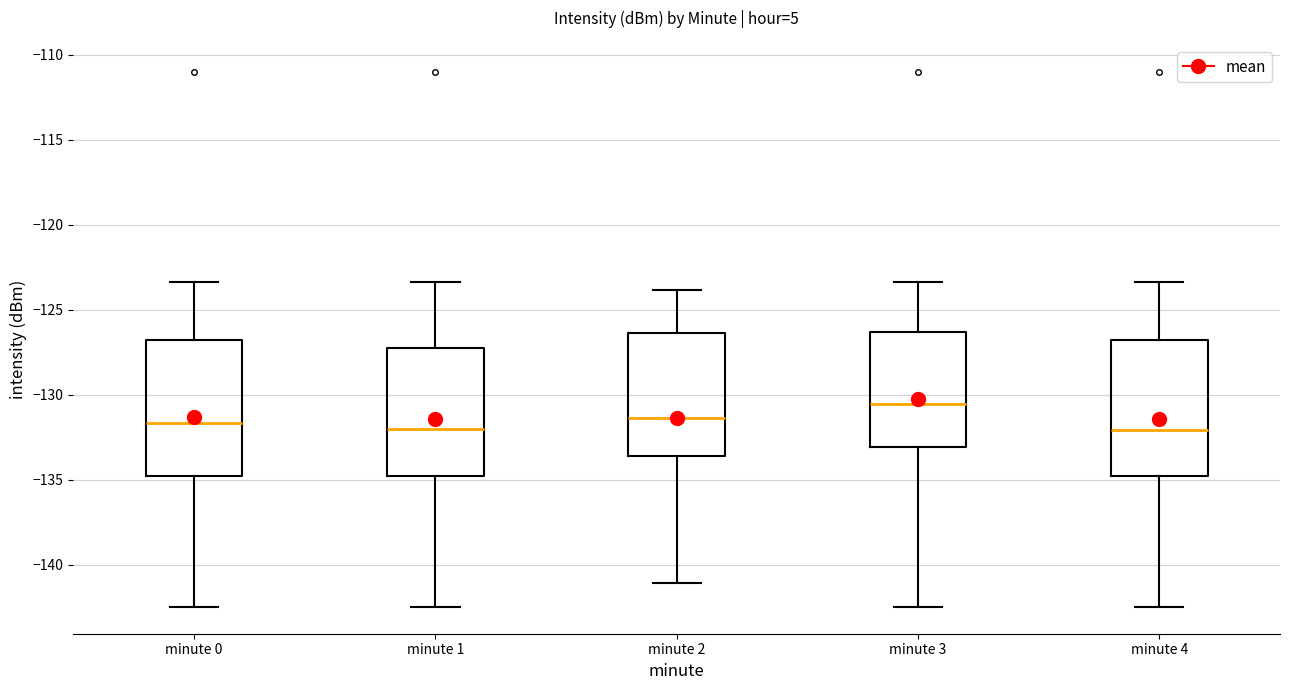

Reading left to right, transcribe this box plot: for each box, give where its median line is, the range the box spans, and where its two whiskers end, as read against the y-axis. The values are not printed on the chart, so give them approximately, as read against the axis.

minute 0: median -131.5, box -135.0 to -127.0, whiskers -142.5 to -123.5
minute 1: median -132.0, box -135.0 to -127.5, whiskers -142.5 to -123.5
minute 2: median -131.5, box -133.5 to -126.5, whiskers -141.0 to -124.0
minute 3: median -130.5, box -133.0 to -126.5, whiskers -142.5 to -123.5
minute 4: median -132.0, box -135.0 to -127.0, whiskers -142.5 to -123.5